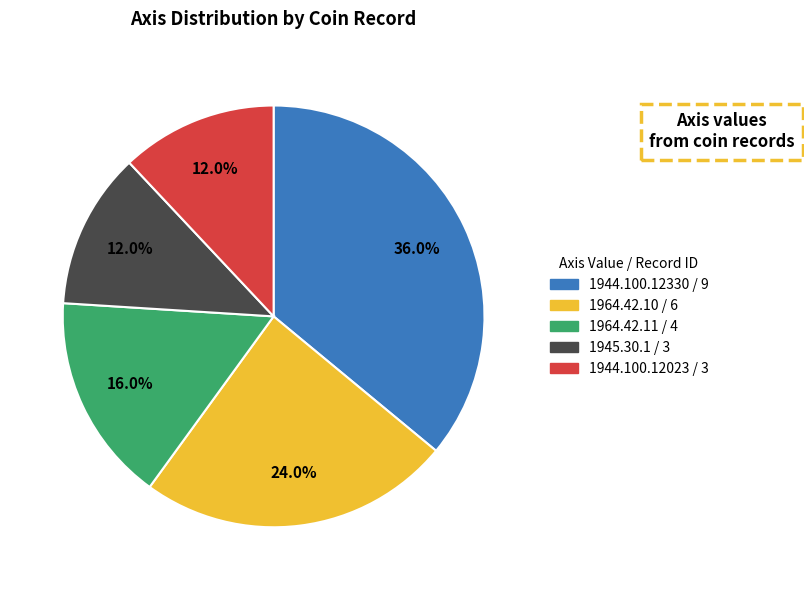

To the nearest percent, what portion does 1964.42.10 represent?

24%